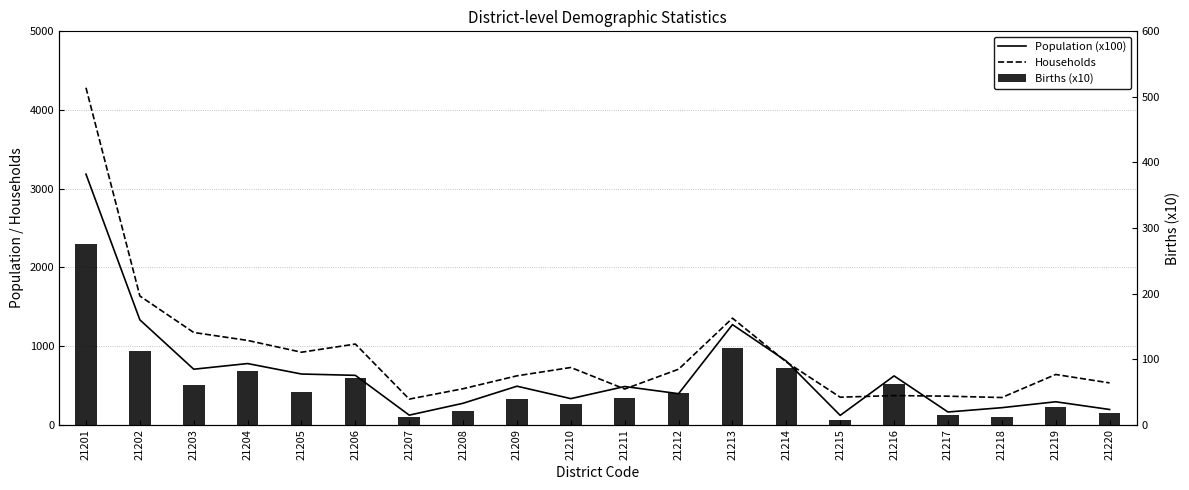

What is the sum of all Population (x100) values?

13022